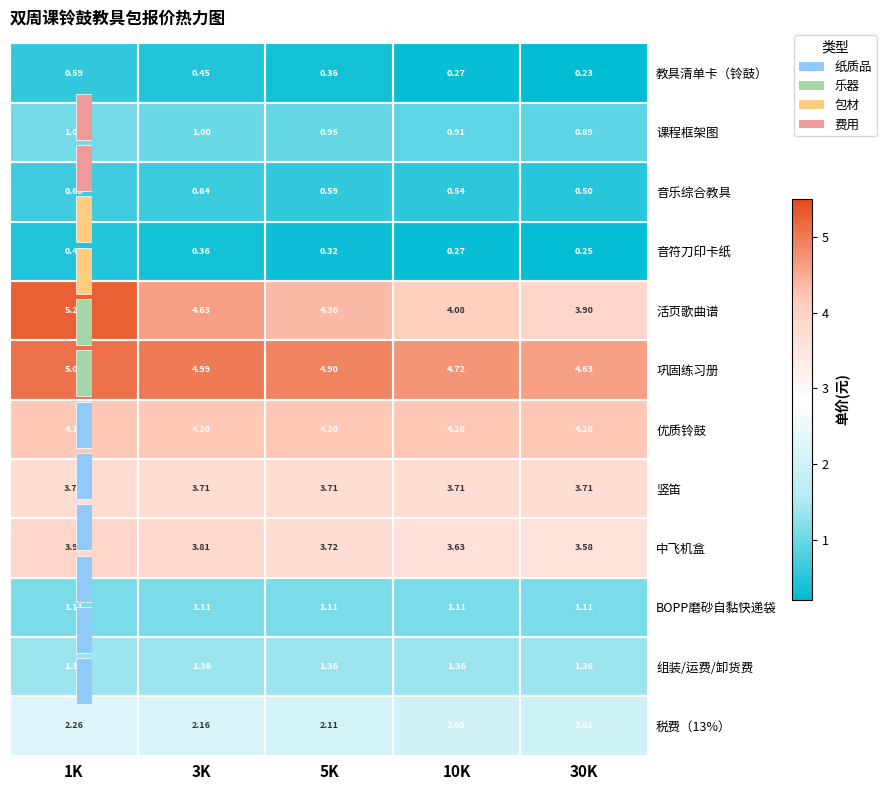

Which series changed the most between 1K and 5K?

活页歌曲谱